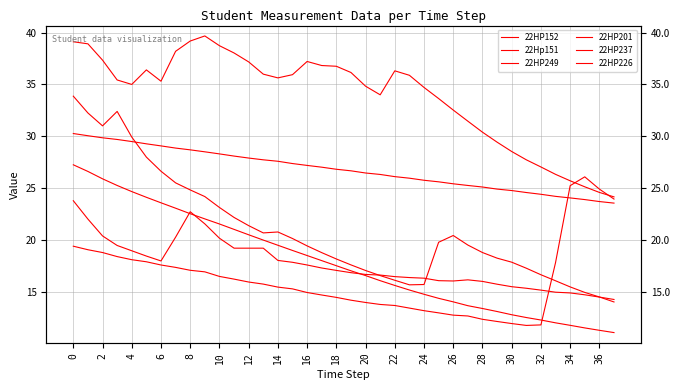

Rank the series by their maximum value, from highest to lowest.

22Hp151, 22HP226, 22HP249, 22HP201, 22HP152, 22HP237